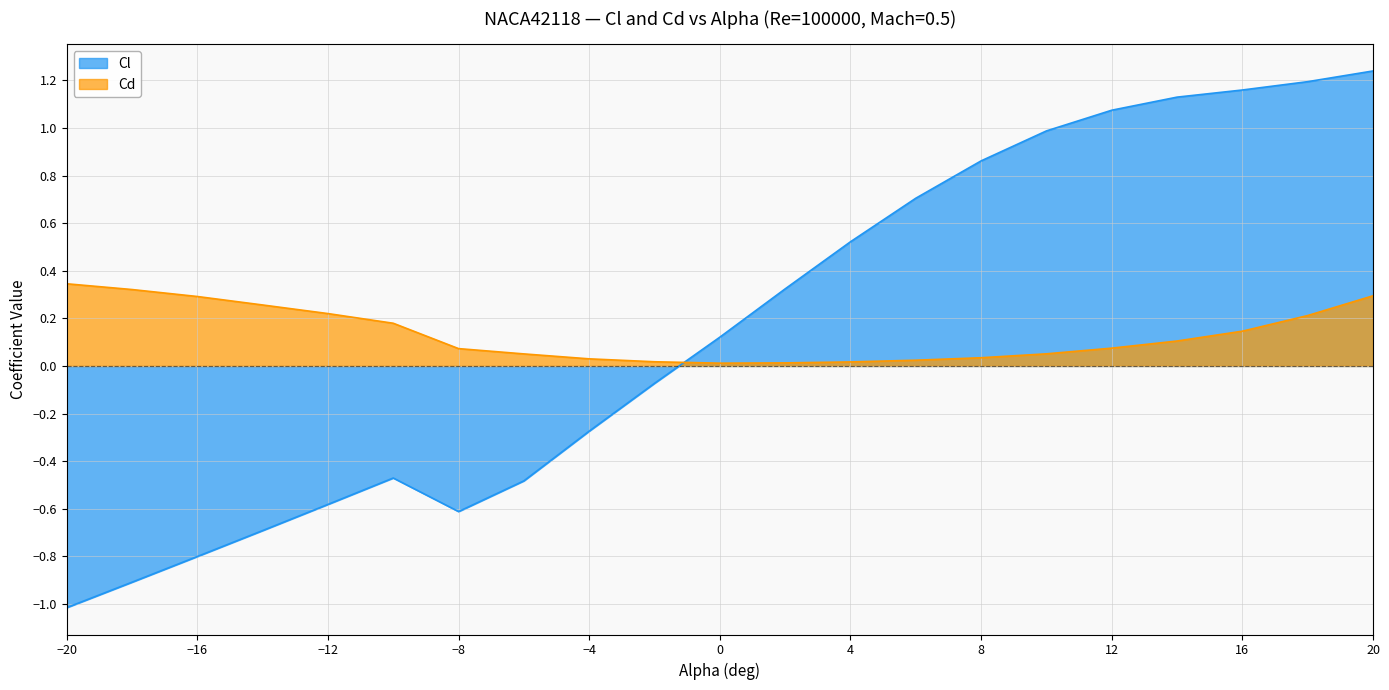

Rank the categories by Cd value from lowest to highest.

0, 2, 4, -2, 6, -4, 8, -6, 10, -8, 12, 14, 16, -10, 18, -12, -14, -16, 20, -18, -20